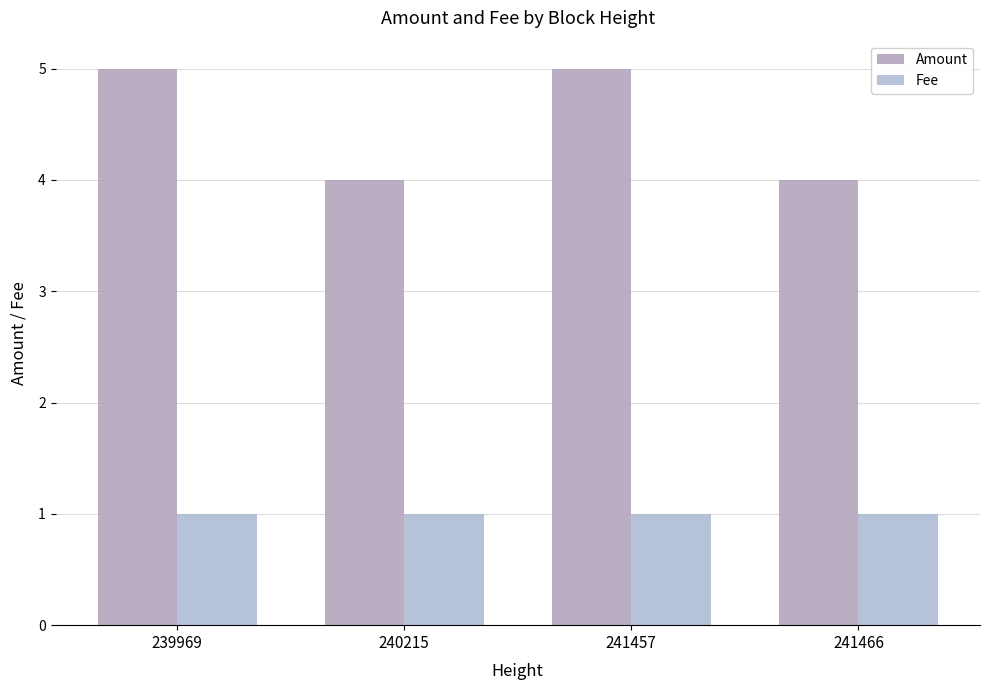

Are the bars horizontal?

No